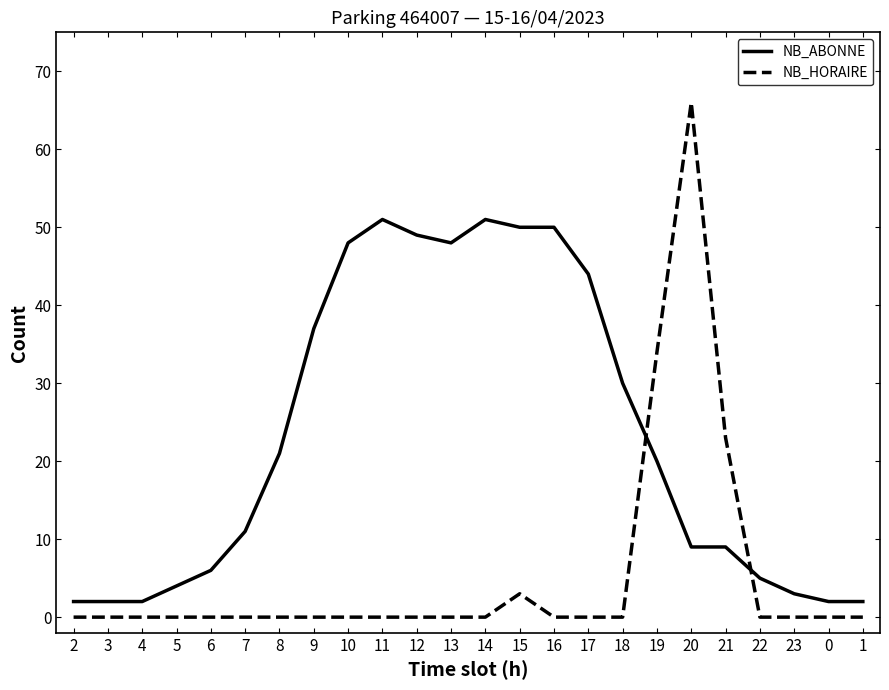

Which series changed the most between 15 and 20?

NB_HORAIRE